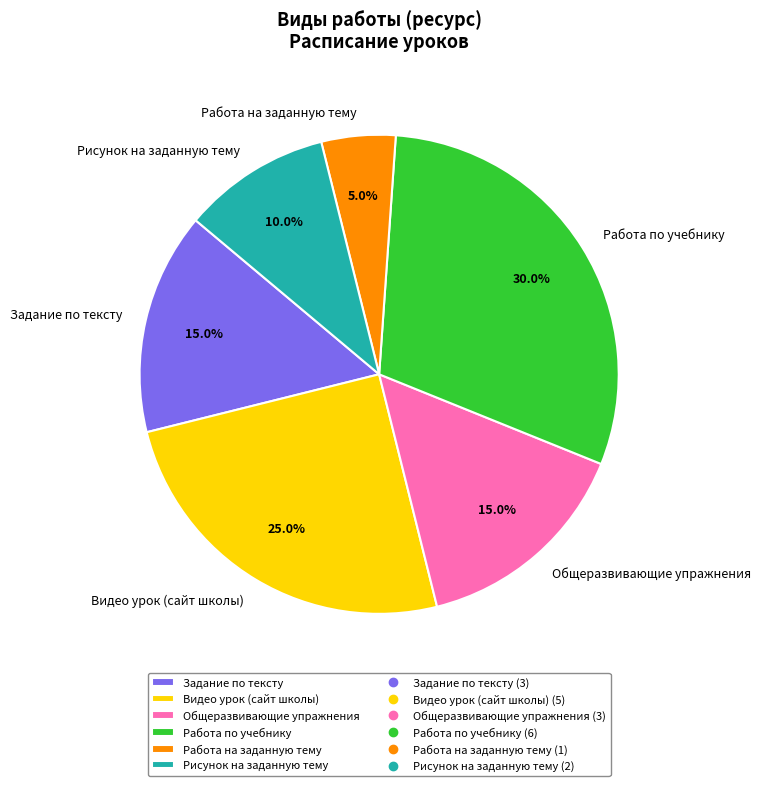

The Общеразвивающие упражнения slice represents 15% of the pie. True or false?

True